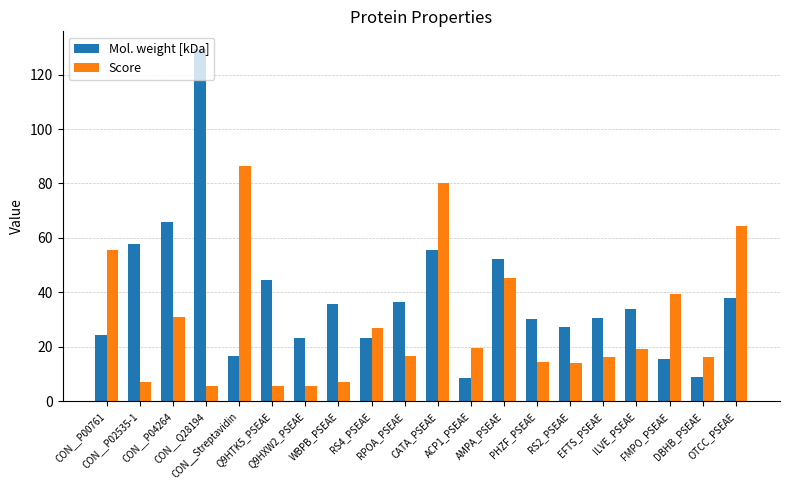

What is the sum of the Mol. weight [kDa] values at CON__P04264 and RS2_PSEAE?

93.4